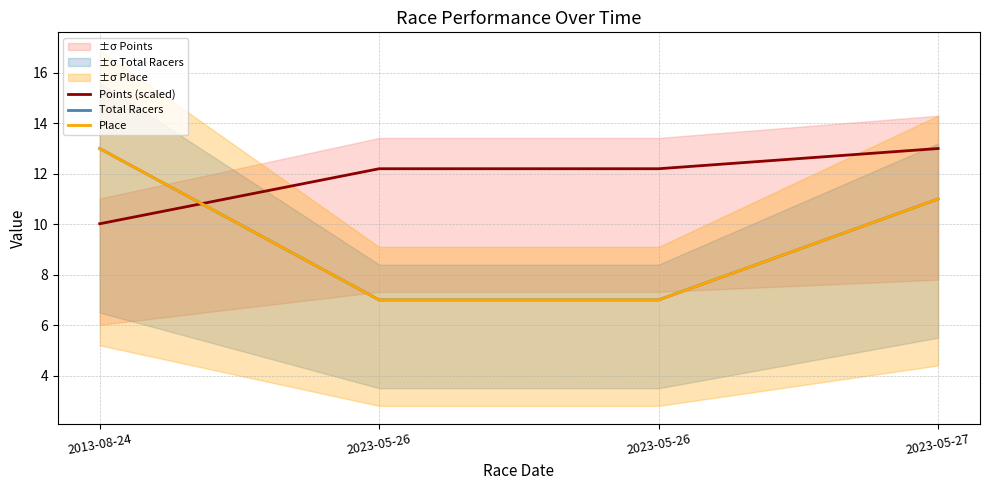

How many categories are shown in the chart?

4